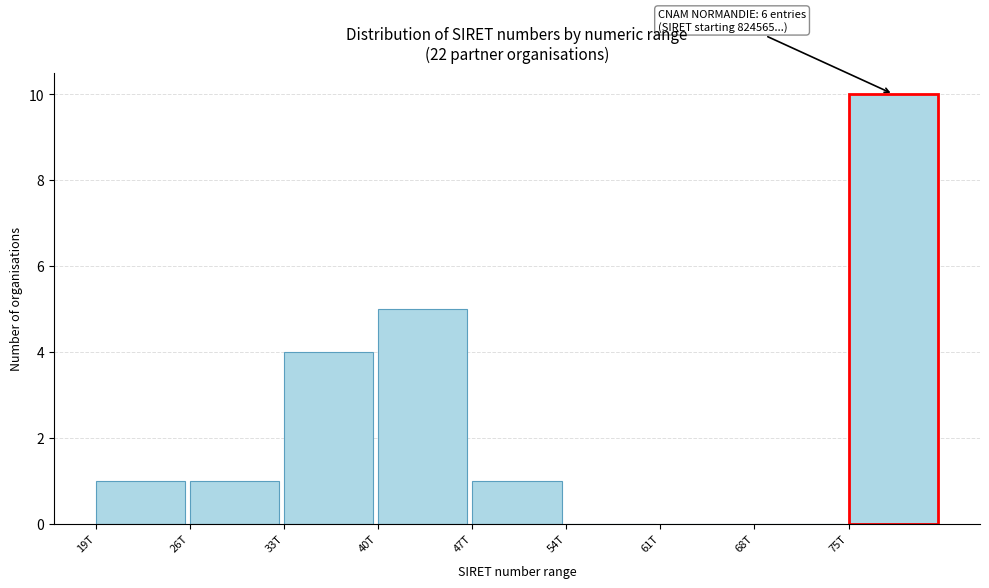

Reading left to right, extract all data points from this chart.

19T=1	26T=1	33T=4	40T=5	47T=1	54T=0	61T=0	68T=0	75T=10